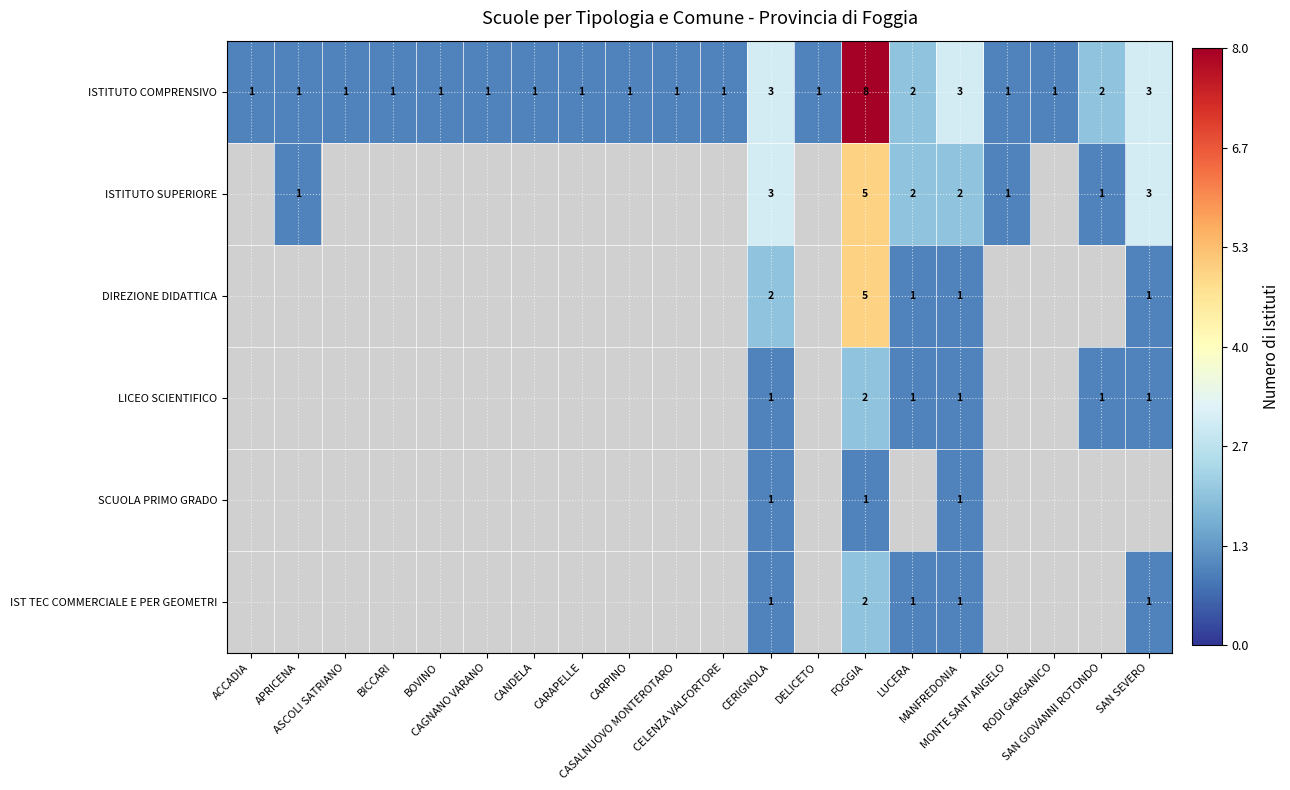

What is the spread (max minus min) of values at CERIGNOLA?

2